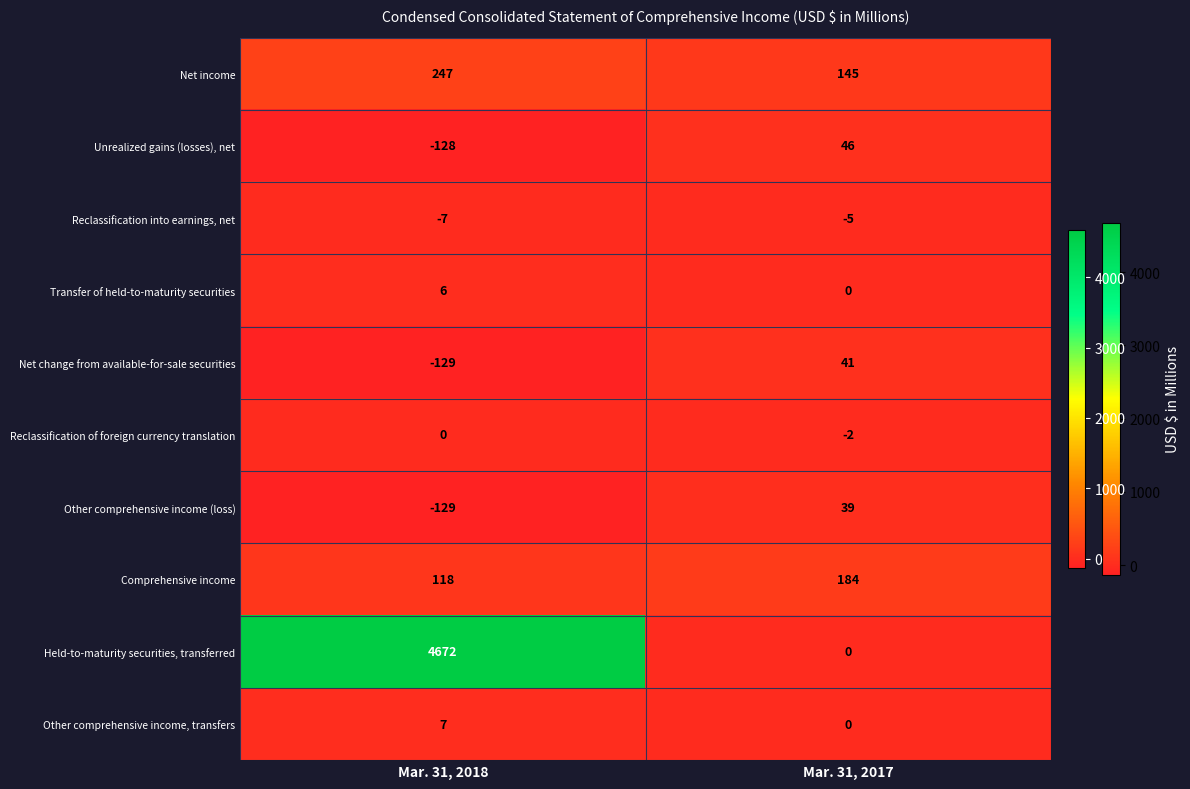

Reading left to right, list all the values displayed in this chart.

Net income: 247	145
Unrealized gains (losses), net: -128	46
Reclassification into earnings, net: -7	-5
Transfer of held-to-maturity securities: 6	0
Net change from available-for-sale securities: -129	41
Reclassification of foreign currency translation: 0	-2
Other comprehensive income (loss): -129	39
Comprehensive income: 118	184
Held-to-maturity securities, transferred: 4672	0
Other comprehensive income, transfers: 7	0